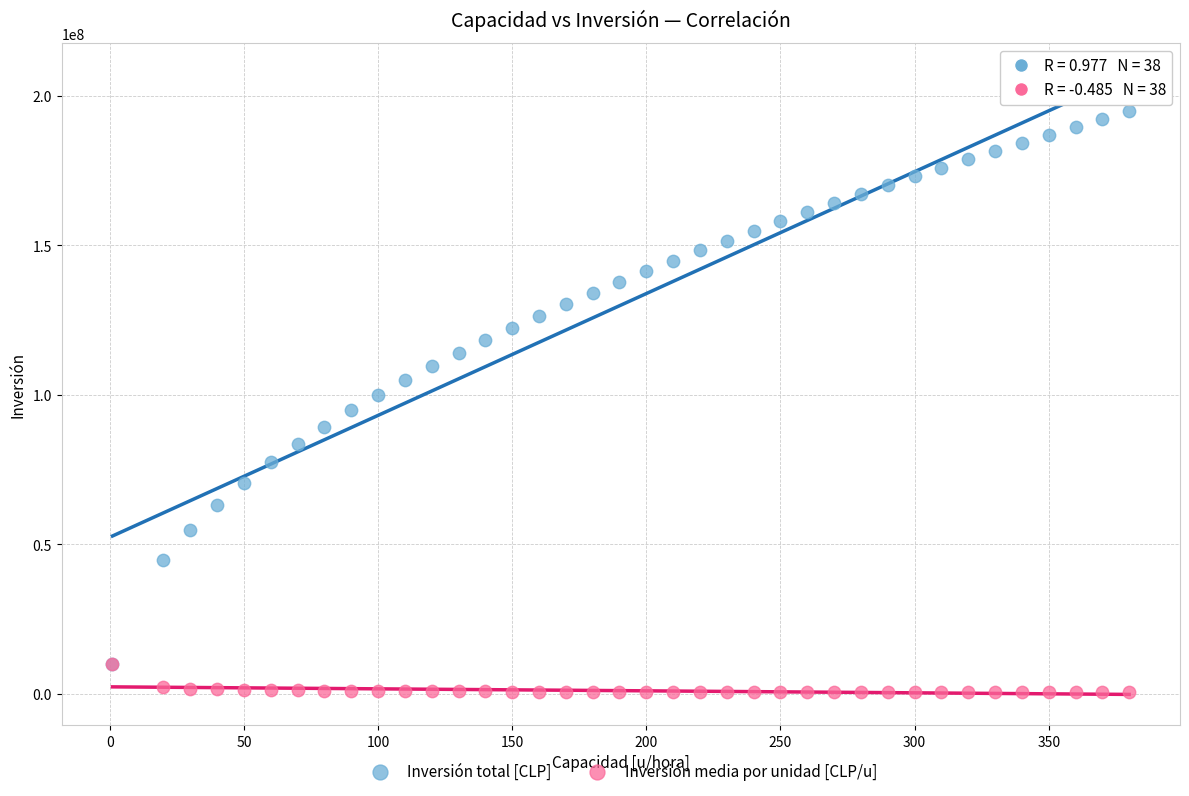

Which series reaches the minimum Y coordinate?

Inversión media por unidad [CLP/u]